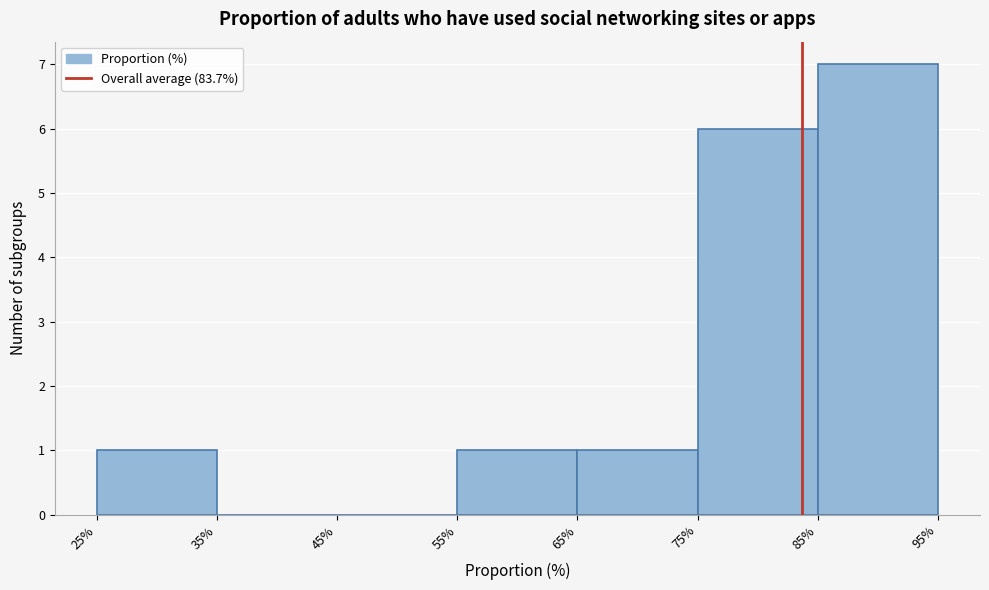

What is the height of the bar covering 85% to 95% on the x-axis? The values are not printed on the chart, so give them approximately, as read against the axis.

7